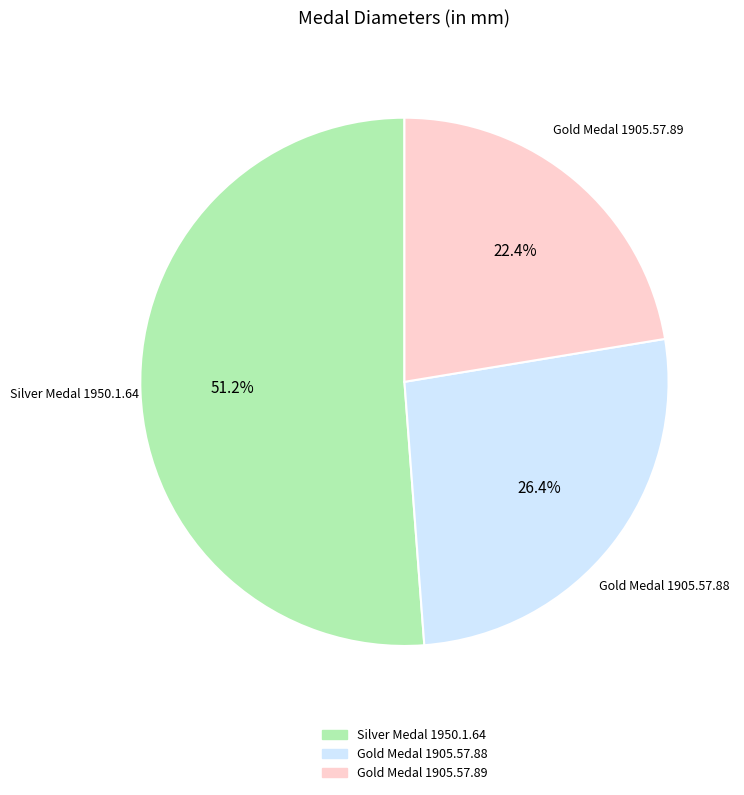

Which slice is the smallest?

Gold Medal 1905.57.89